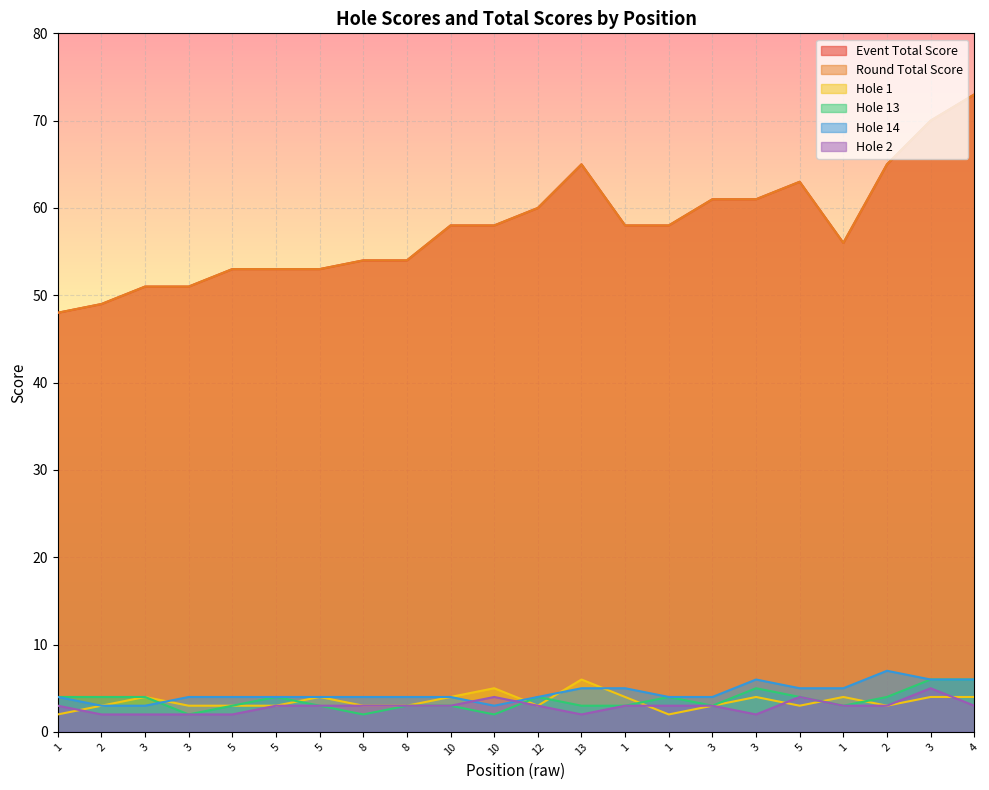

Where does the round_total_score series first go above 58?

12